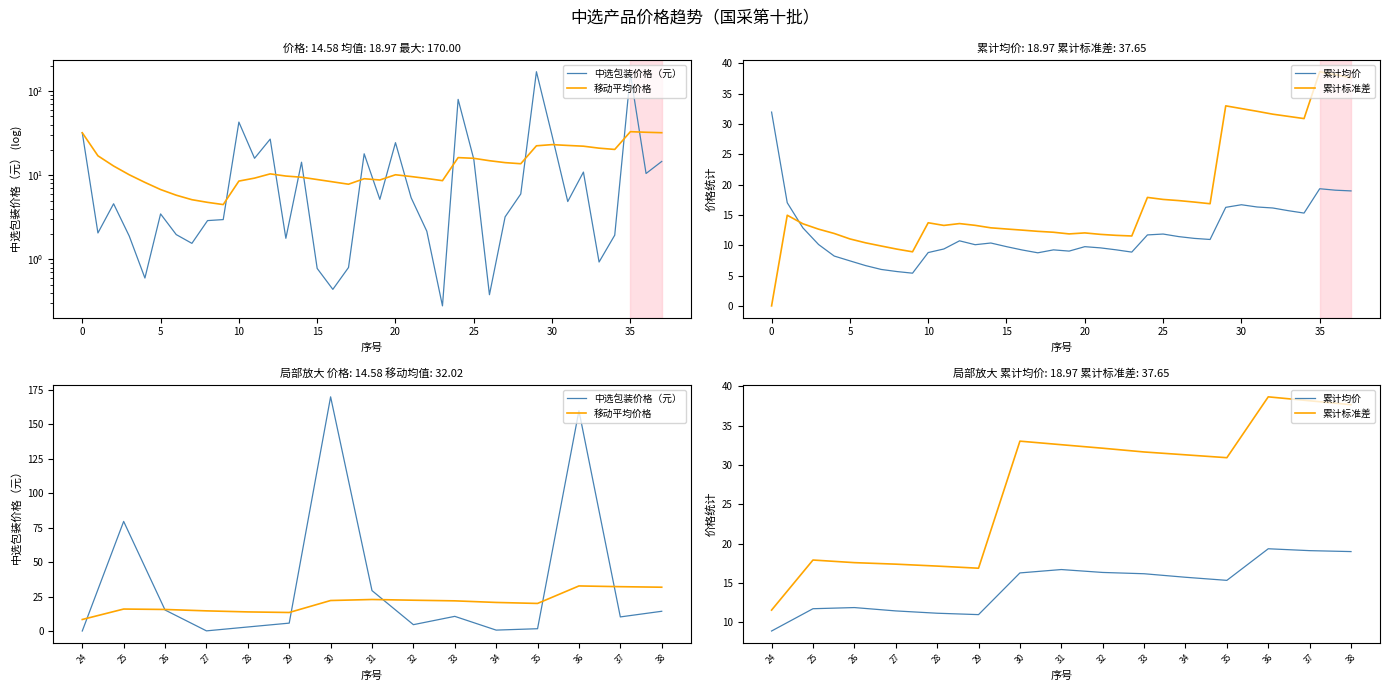

What is the difference between the maximum and minimum values in the 移动平均价格 series?

24.3